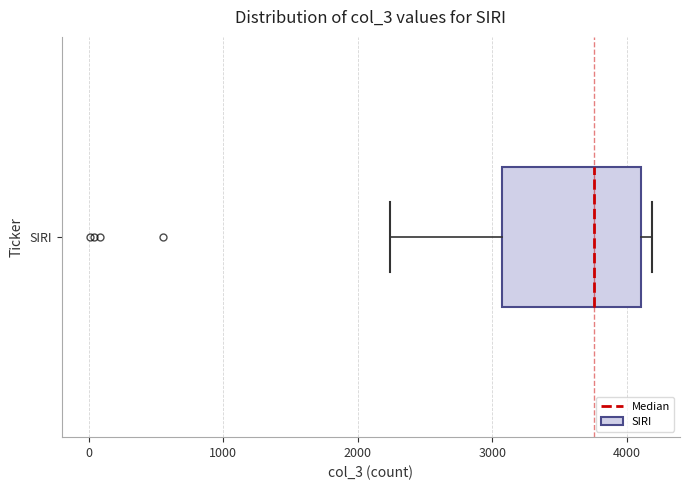

Read this box plot against the x-axis: the position of the median line, the range covered by the box, and the ends of both whiskers. The values are not printed on the chart, so give them approximately, as read against the axis.

median 3800, box 3100 to 4100, whiskers 2200 to 4200